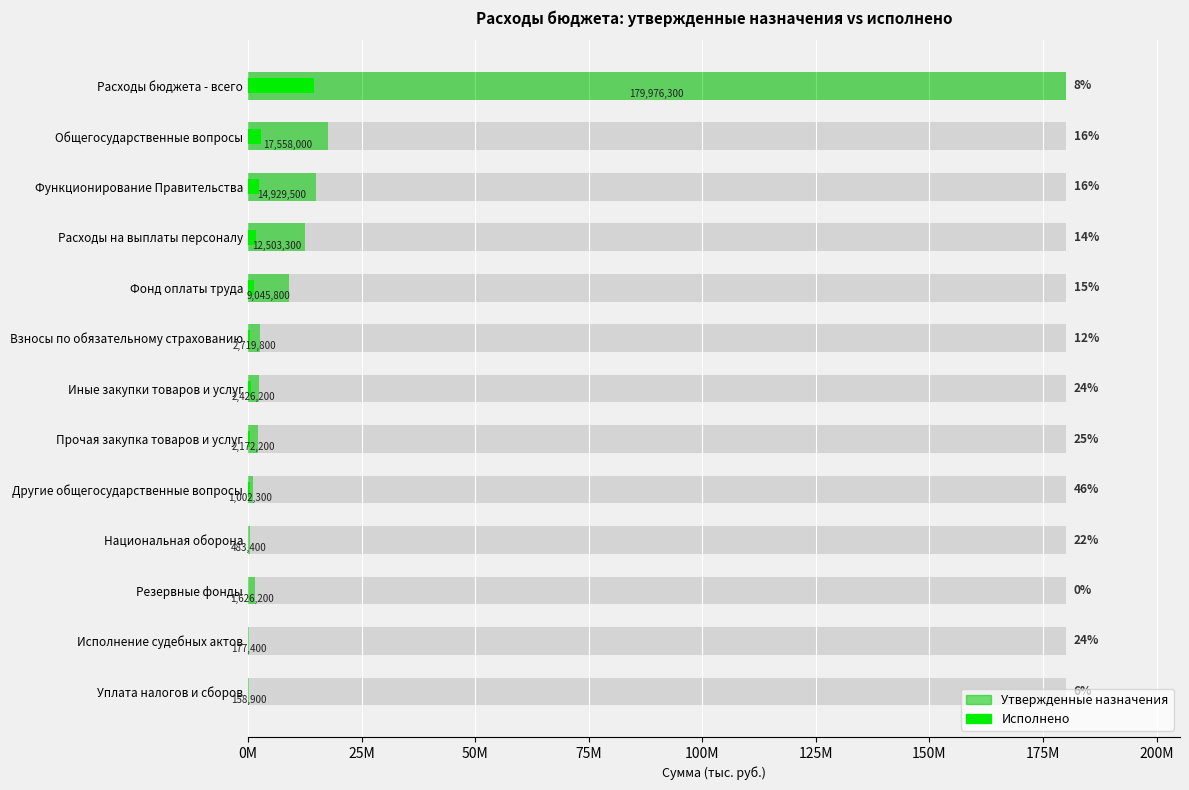

What is the difference between the Утвержденные назначения values at Исполнение судебных актов and Расходы бюджета - всего?

179798900.0